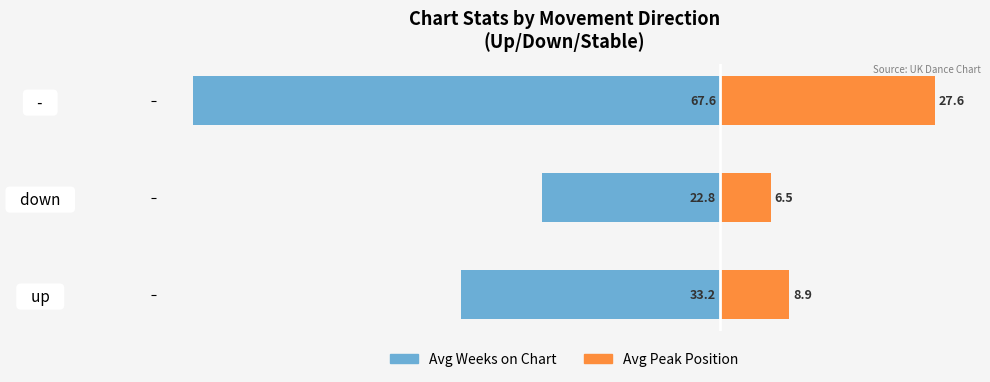

What is the average value of the Avg Weeks on Chart series?

-41.2